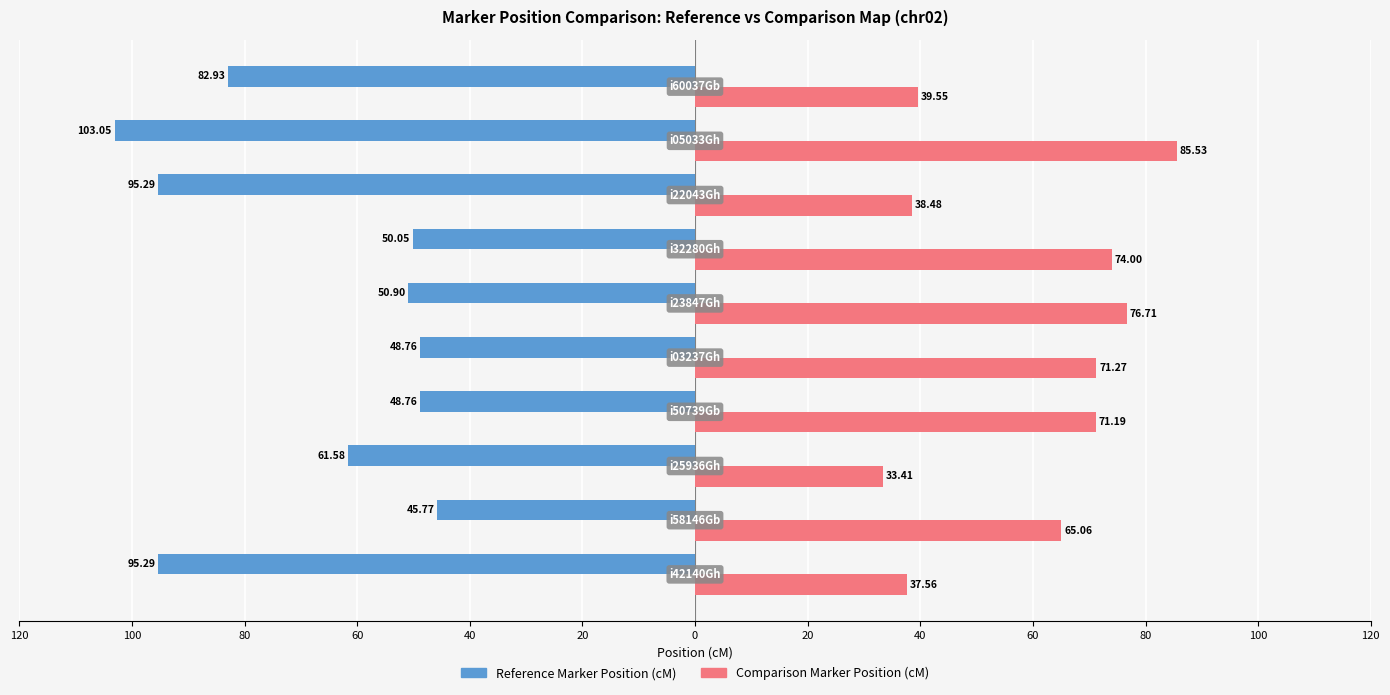

What are all the series names shown in the legend?

Reference Marker Position (cM), Comparison Marker Position (cM)